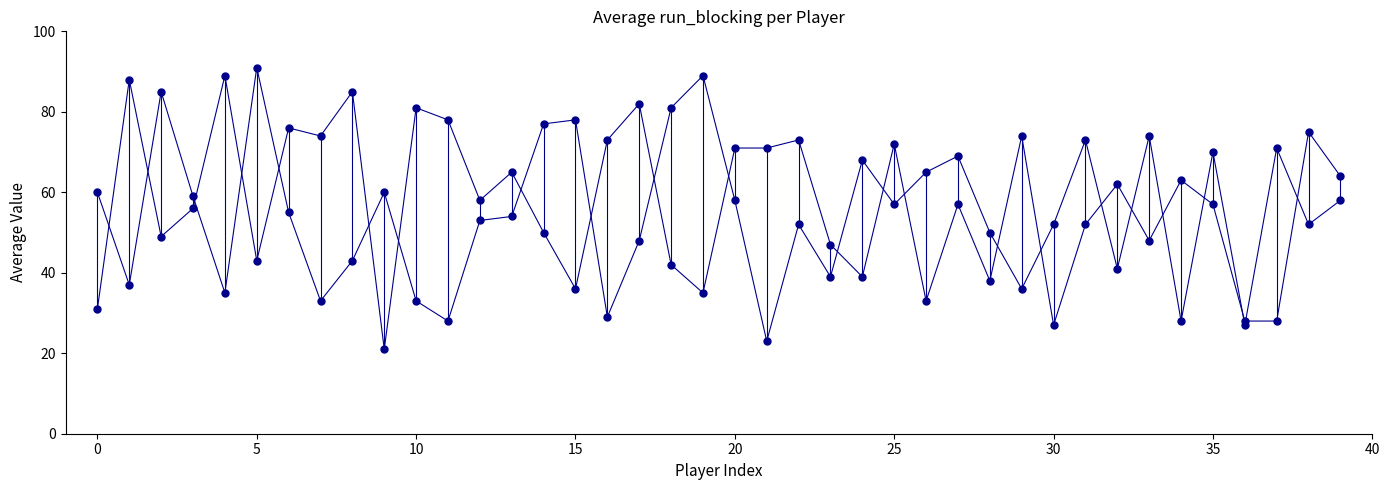

How many lines are shown in the chart?

2